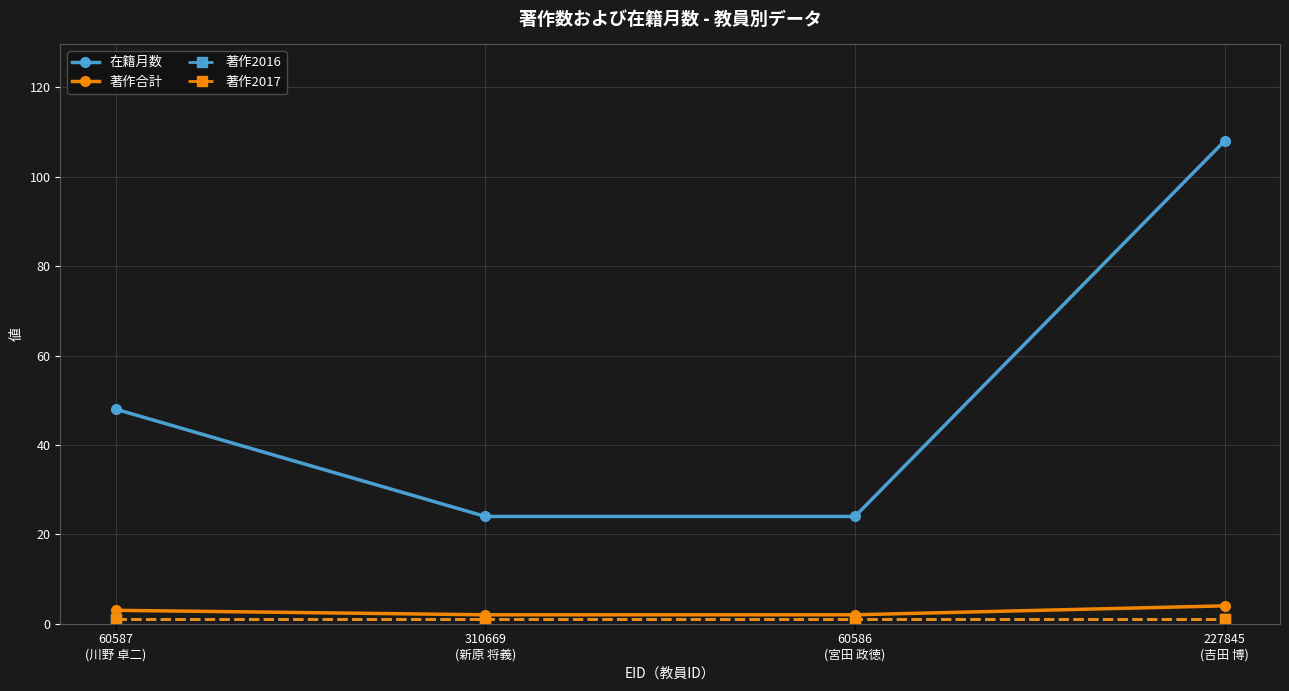

What position from the right is 60586
(宮田 政徳)?

2